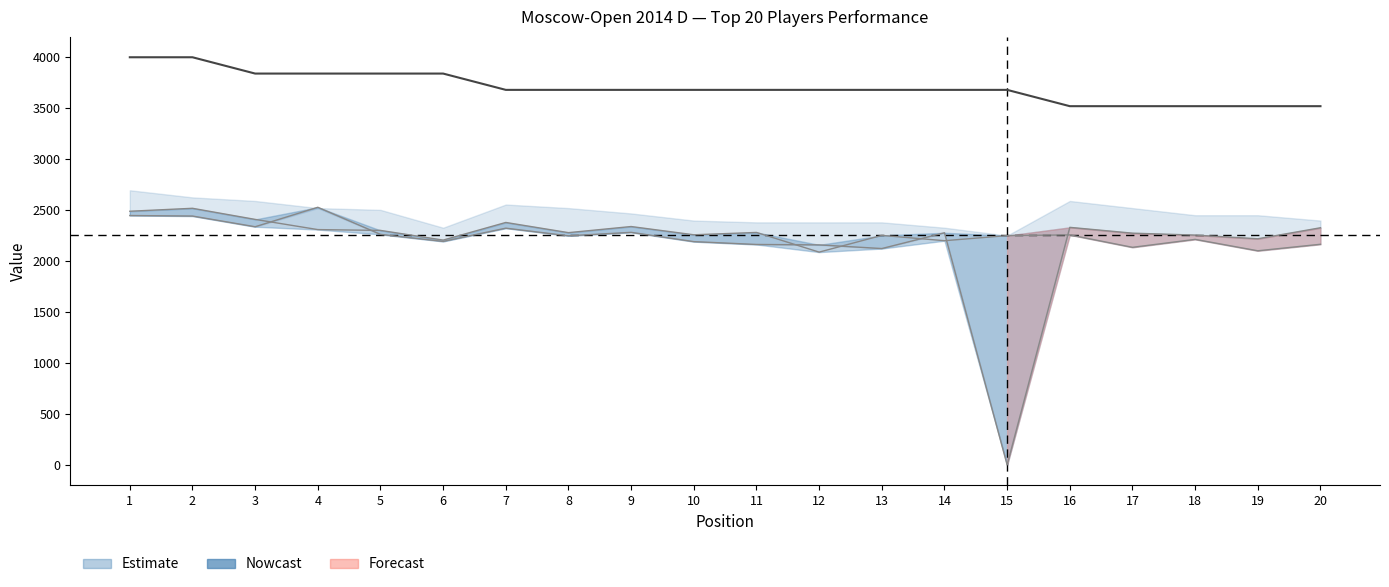

Reading left to right, transcribe all the data shown in this chart.

Rating: 2447	2442	2337	2528	2262	2193	2323	2248	2282	2191	2163	2159	2123	2278	0	2331	2274	2255	2219	2327
Rp: 2489	2518	2409	2309	2301	2206	2379	2279	2339	2258	2281	2088	2252	2200	2250	2257	2135	2213	2101	2165
Score: 4000	4000	3840	3840	3840	3840	3680	3680	3680	3680	3680	3680	3680	3680	3680	3520	3520	3520	3520	3520